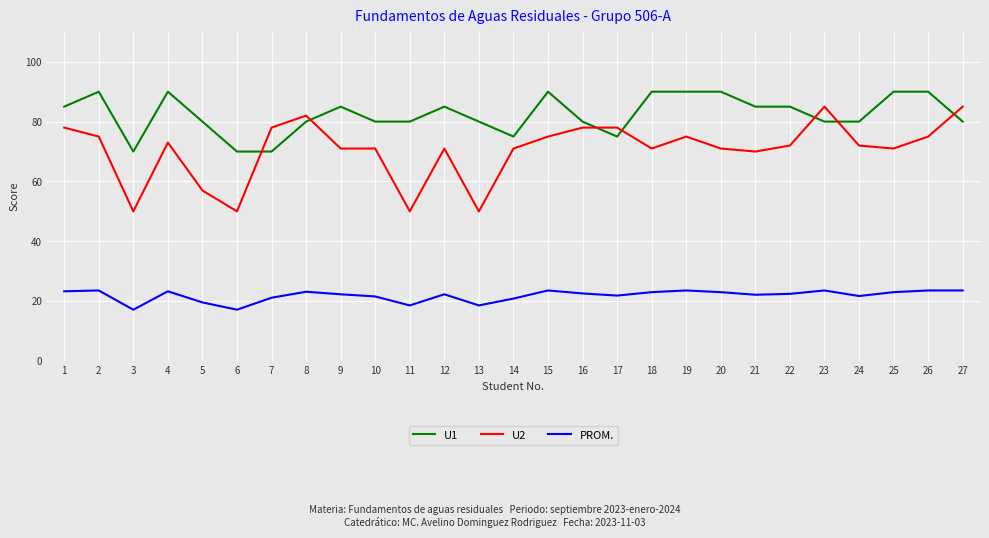

At which category does U2 reach its first local peak?

4